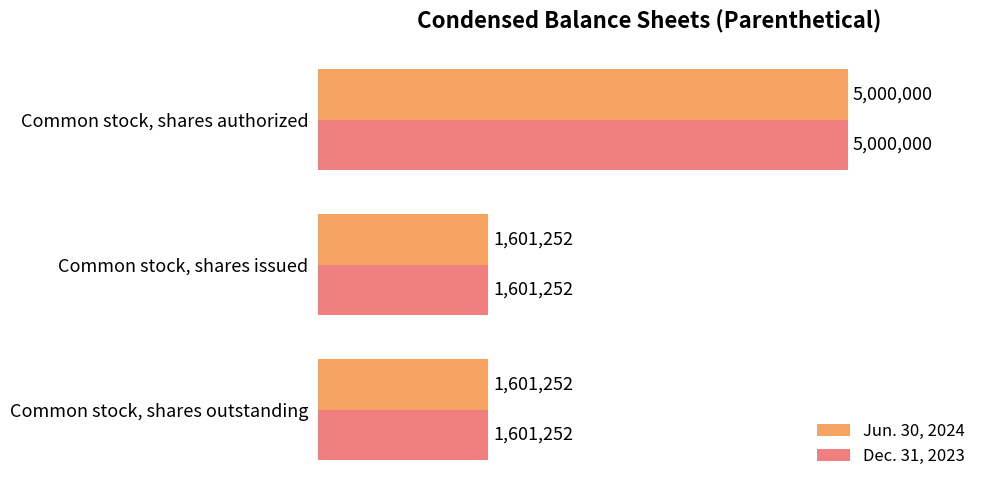

True or false: Jun. 30, 2024 has a value of 1601252 at Common stock, shares outstanding.

True